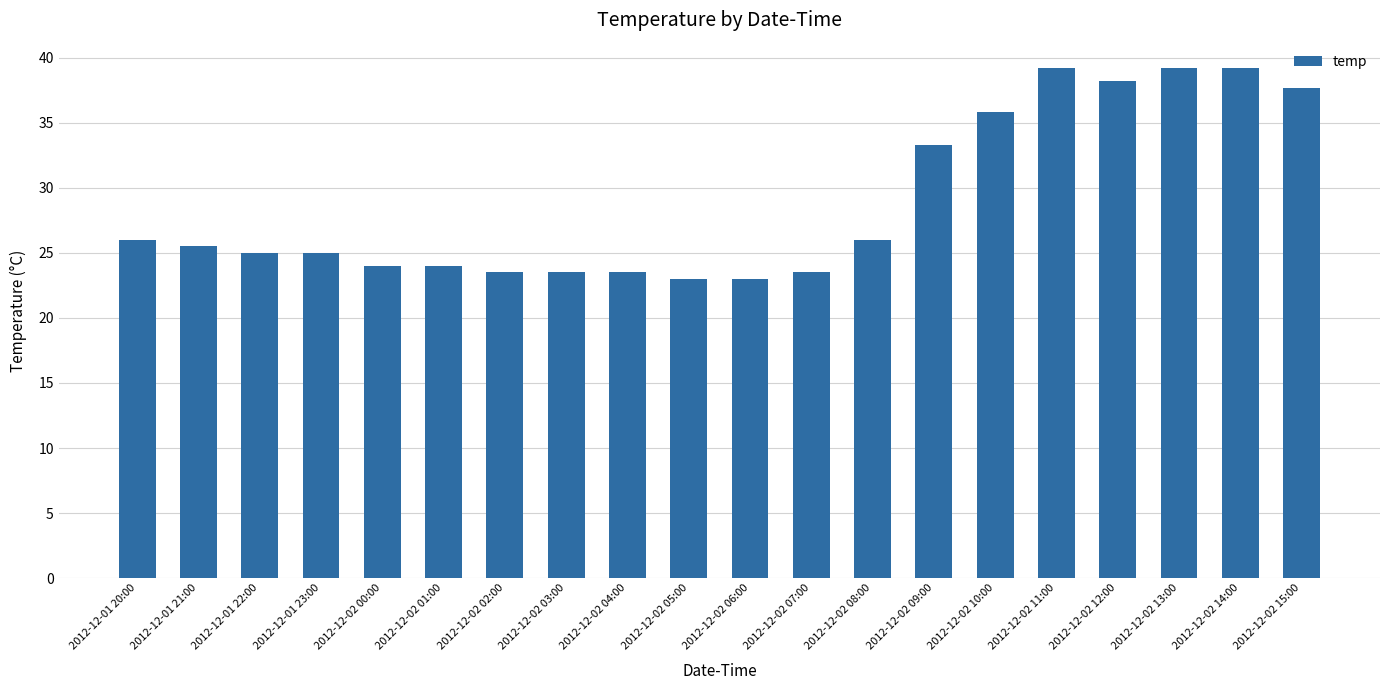

How many data points does each series have?

20